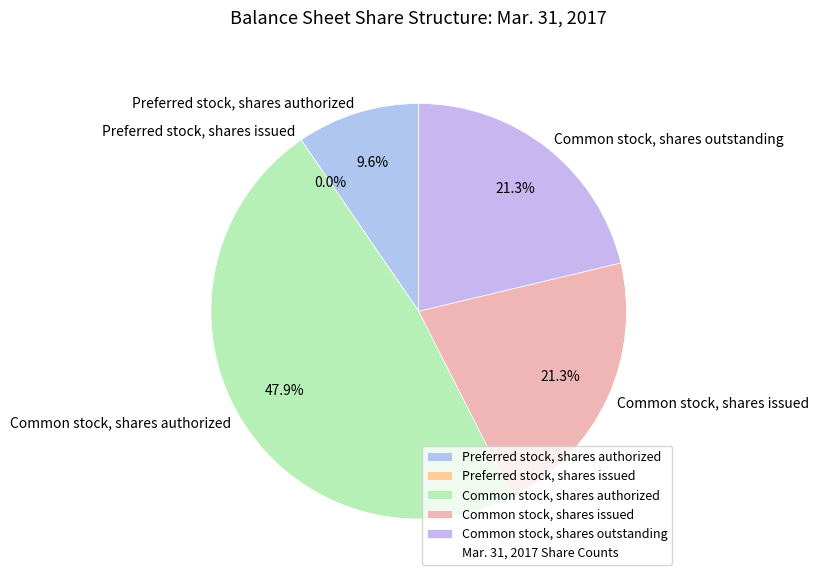

True or false: Preferred stock, shares authorized accounts for 10% of the total.

True